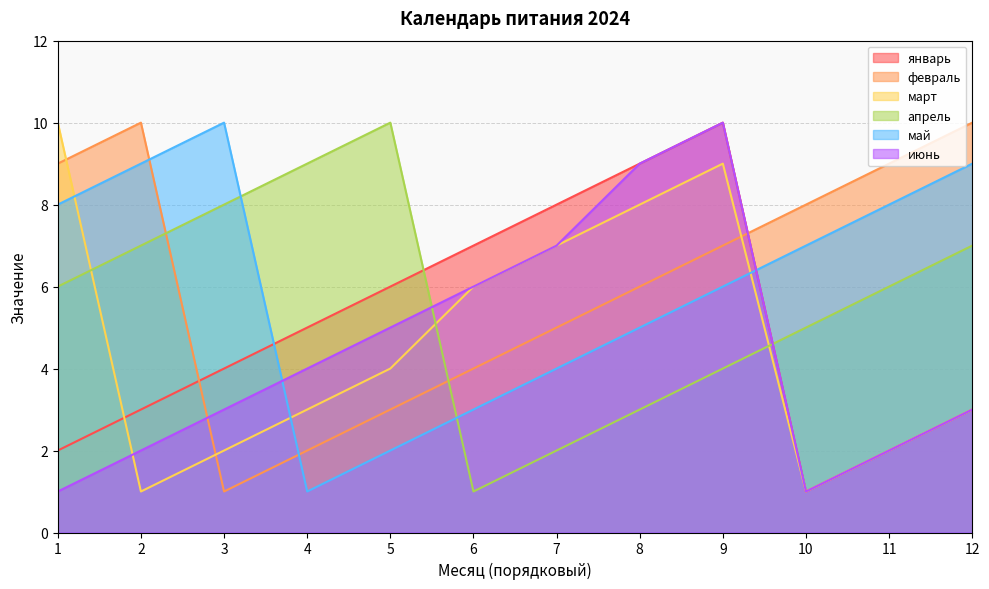

At which label is май closest to 5?

8